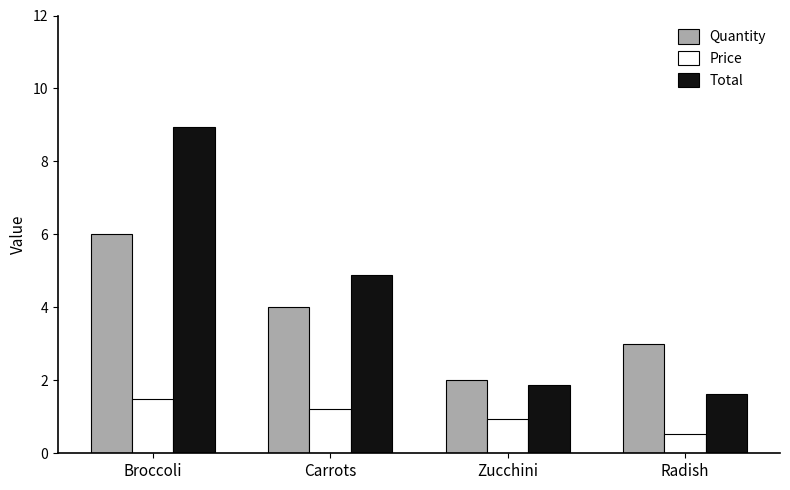

What is the label of the 3rd bar from the left?

Zucchini